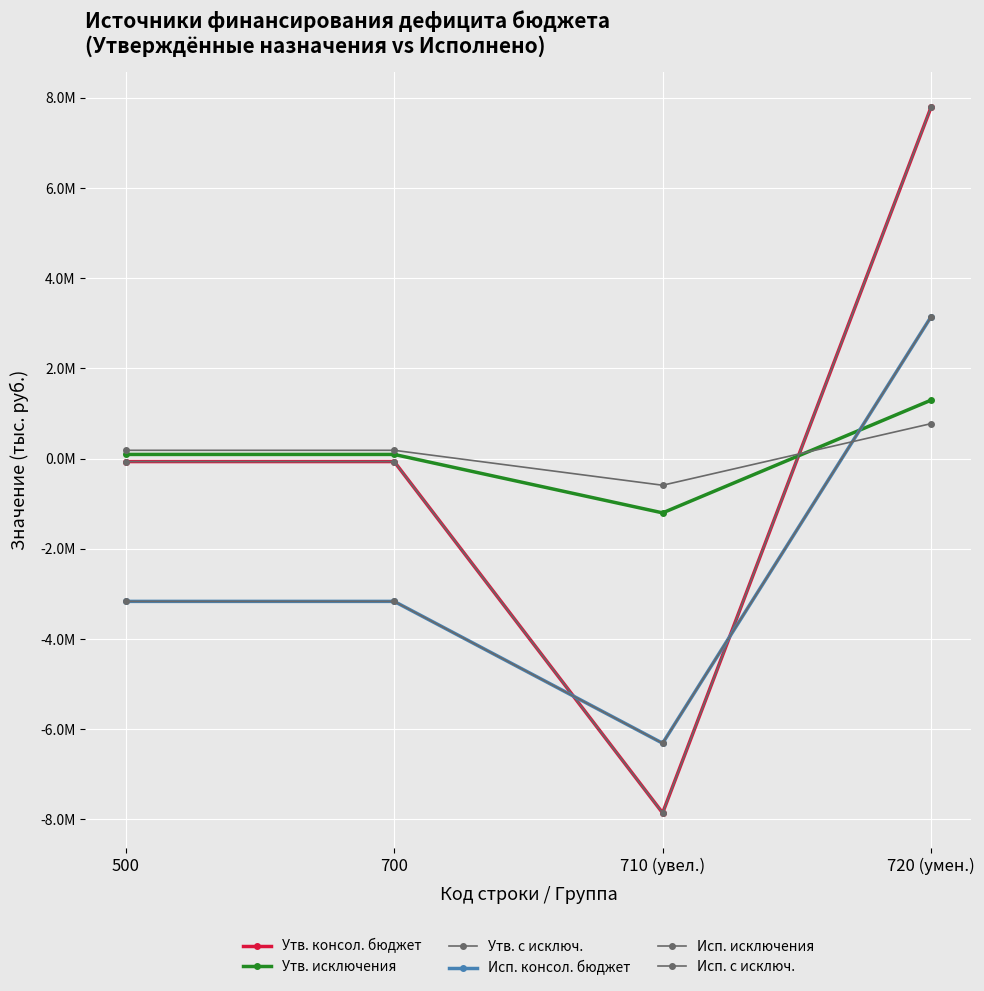

At which label is Исп. исключения closest to 91698?

500